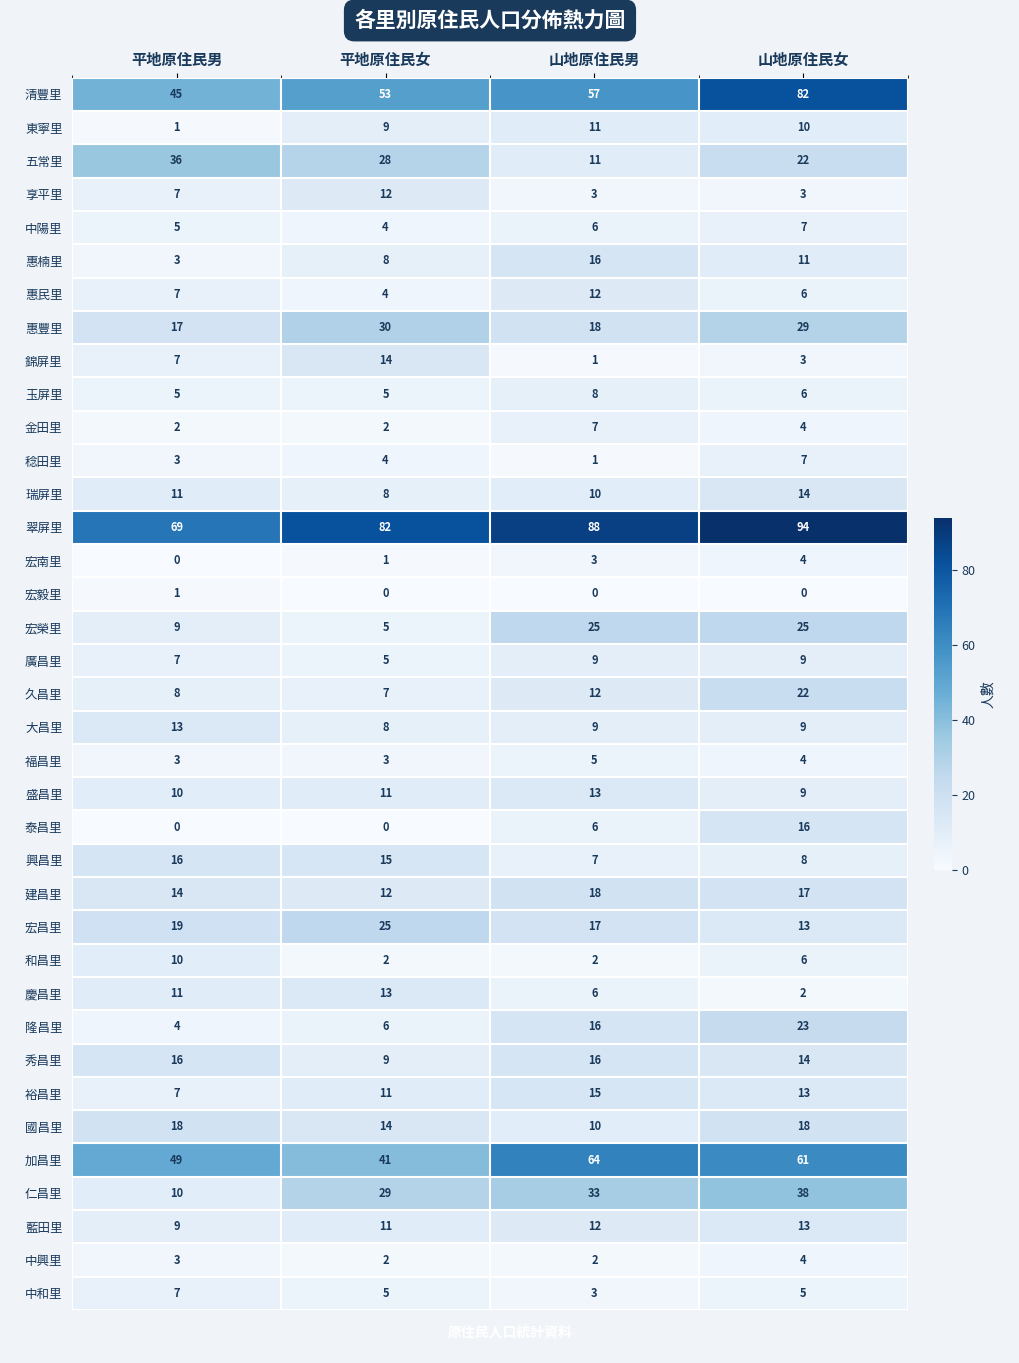

How many 瑞屏里 values are between 10 and 14?

3